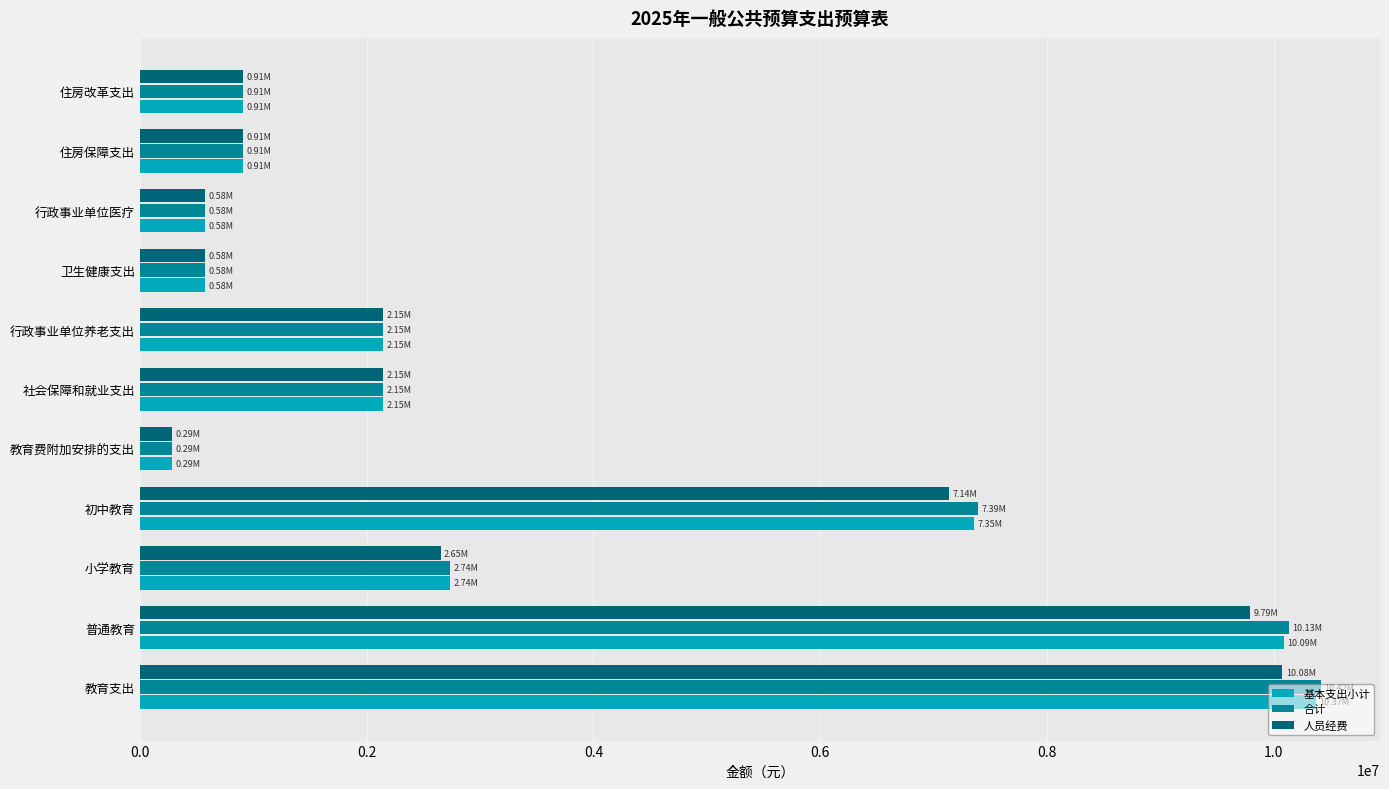

Is the value of 人员经费 at 教育费附加安排的支出 greater than the value of 基本支出小计 at 住房改革支出?

No